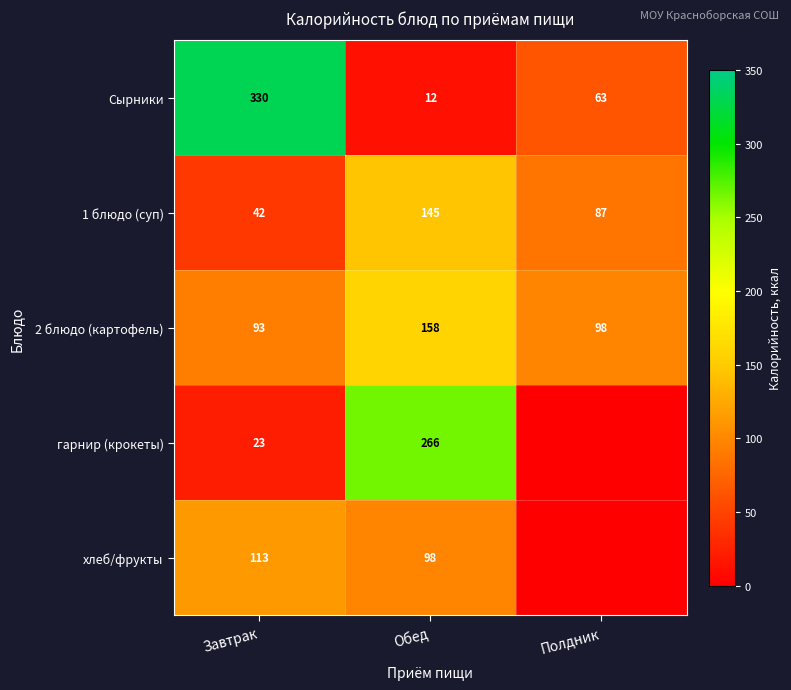

What is the difference between the highest and lowest values at Завтрак?

307